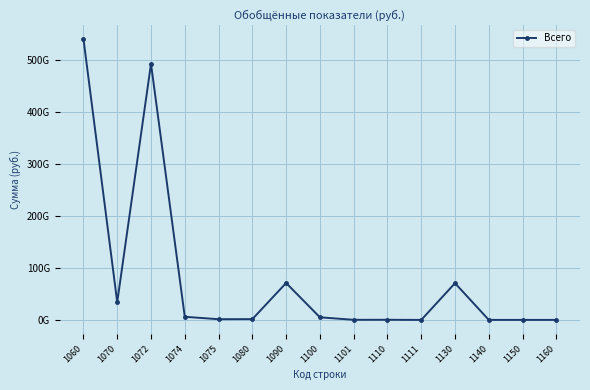

True or false: the data shows 44746922 at 1101.

False